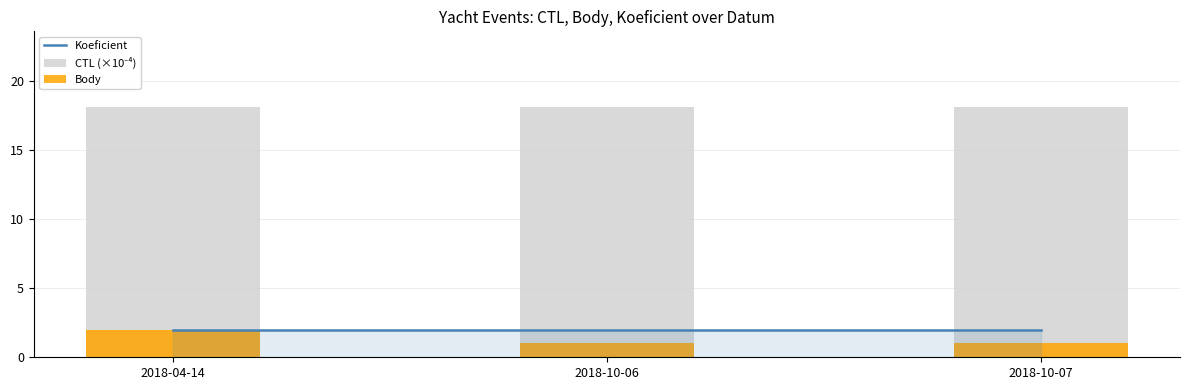

What is the highest value of the CTL (×10⁻⁴) series?

18.2